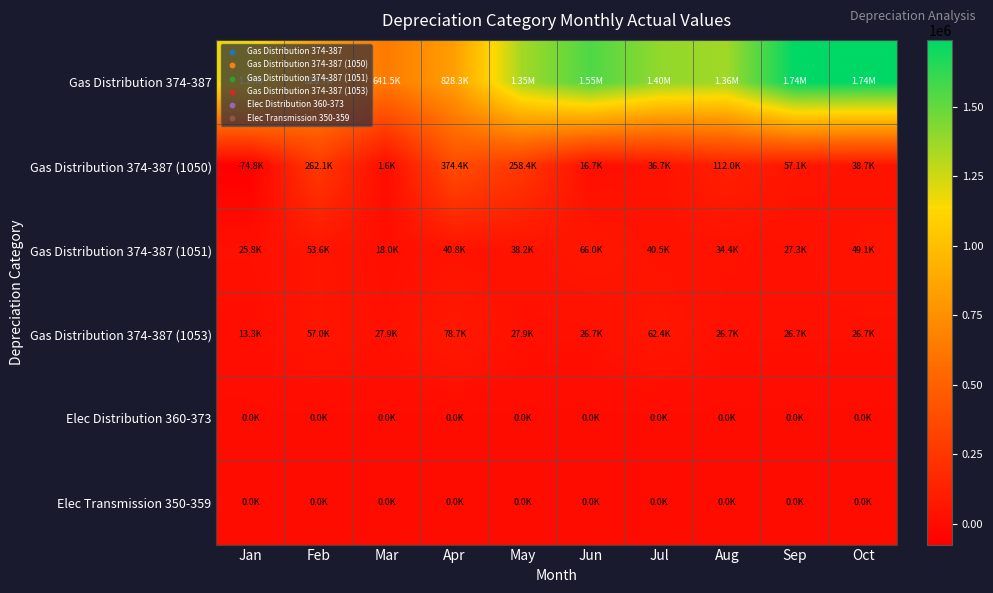

At which category is the sum across all series the highest?

Sep